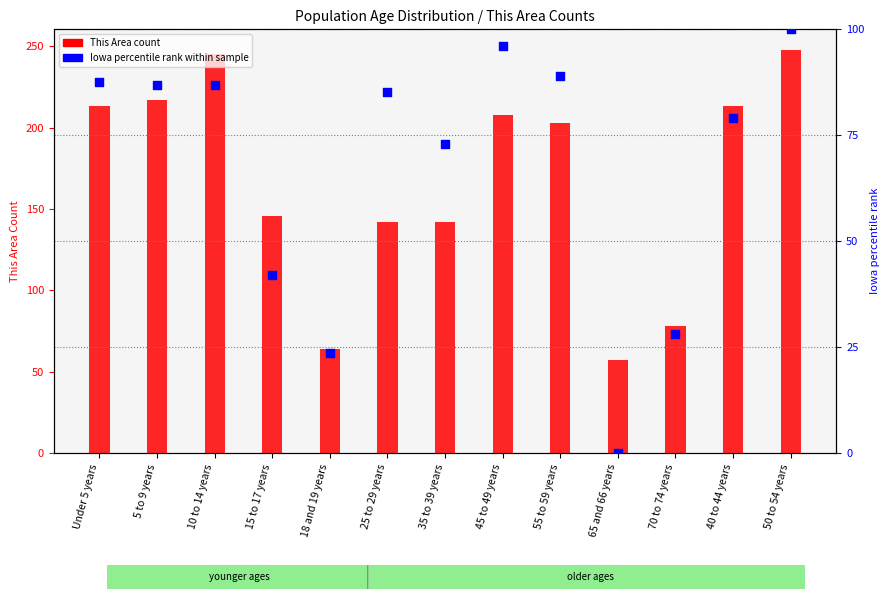

What are all the series names shown in the legend?

This Area count, Iowa percentile rank